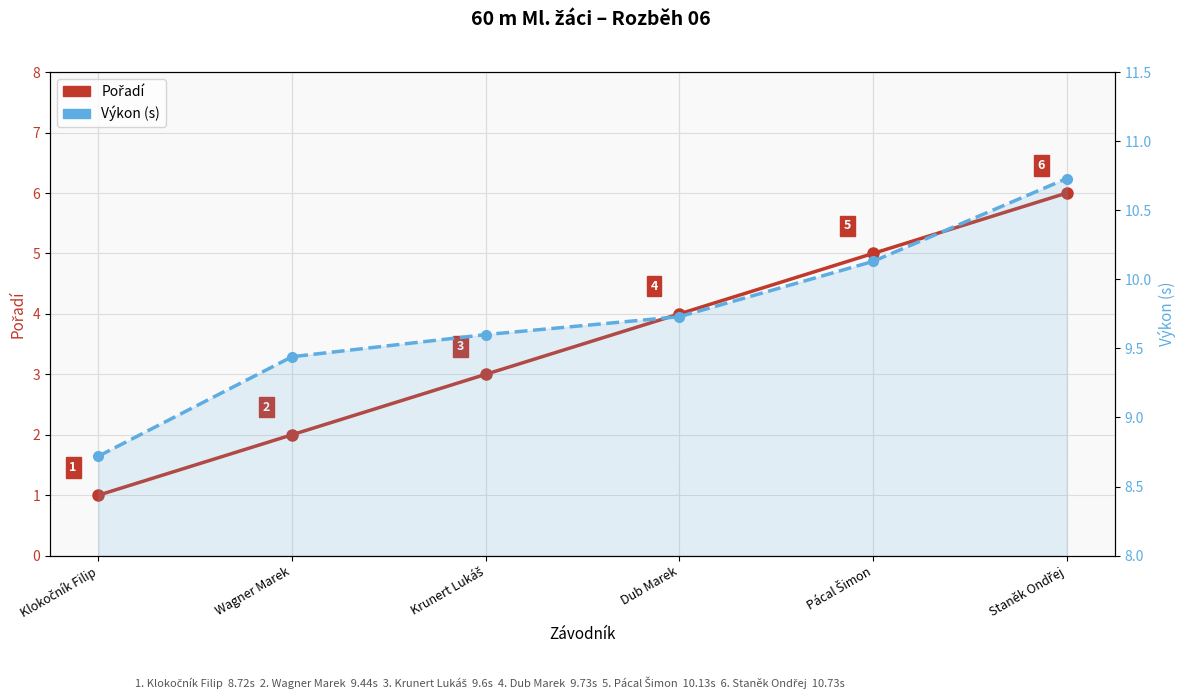

What is the difference between the Pořadí values at Staněk Ondřej and Dub Marek?

2.0